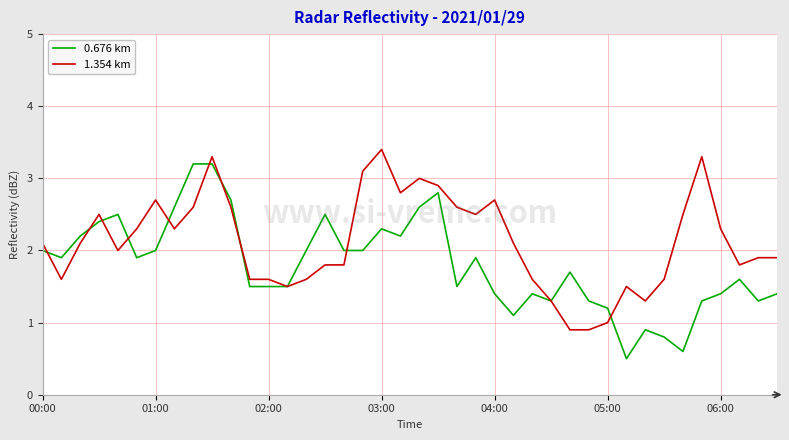

List the series in order of their overall mean, highest first.

1.354 km, 0.676 km